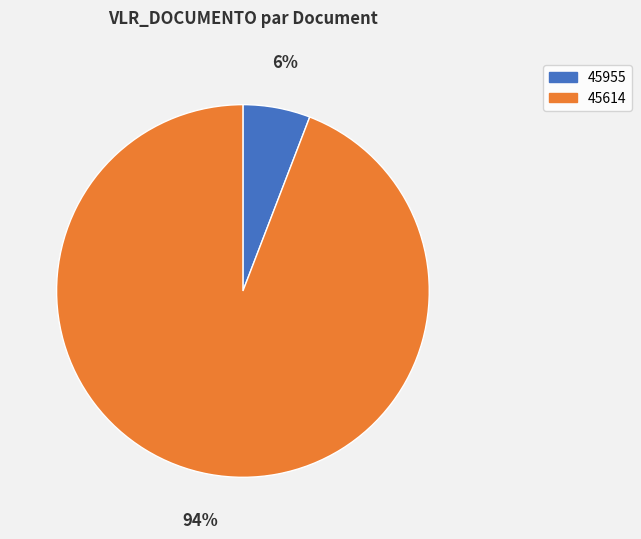

The 45955 slice represents 17% of the pie. True or false?

False